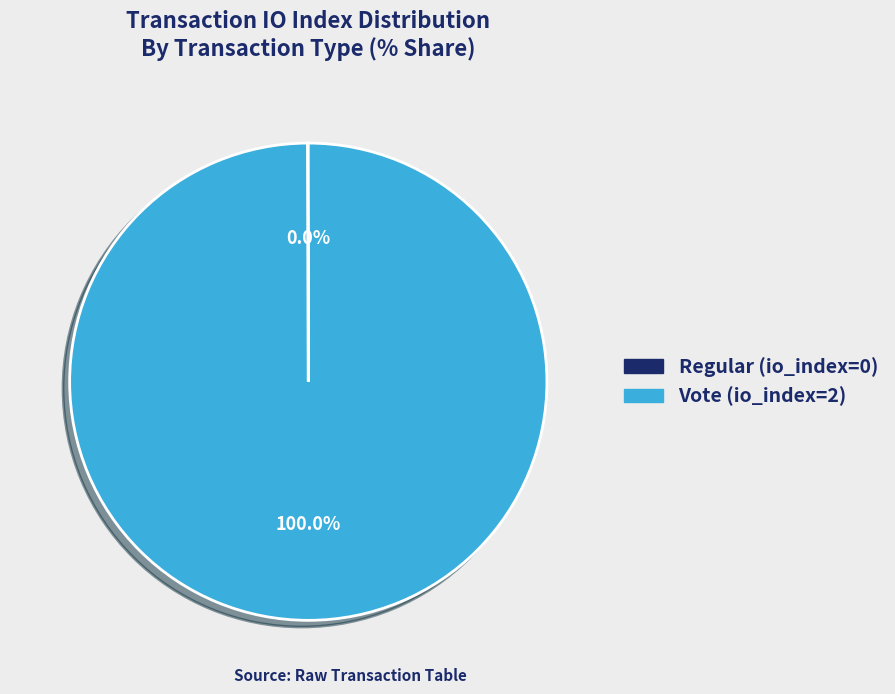

Which slice represents more than half of the pie?

Vote (io_index=2)